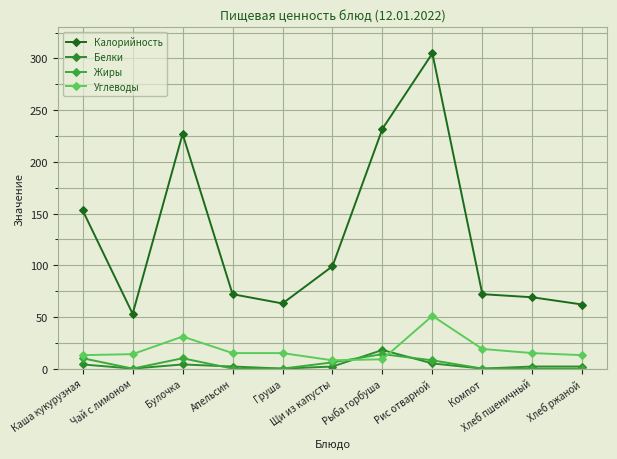

Reading left to right, transcribe all the data shown in this chart.

Калорийность: Каша кукурузная=153	Чай с лимоном=53	Булочка=227	Апельсин=72	Груша=63	Щи из капусты=99	Рыба горбуша=232	Рис отварной=305	Компот=72	Хлеб пшеничный=69	Хлеб ржаной=62
Белки: Каша кукурузная=4	Чай с лимоном=0	Булочка=4	Апельсин=2	Груша=0	Щи из капусты=2	Рыба горбуша=18	Рис отварной=5	Компот=0	Хлеб пшеничный=2	Хлеб ржаной=2
Жиры: Каша кукурузная=10	Чай с лимоном=0	Булочка=10	Апельсин=0	Груша=0	Щи из капусты=6	Рыба горбуша=14	Рис отварной=8	Компот=0	Хлеб пшеничный=0	Хлеб ржаной=0
Углеводы: Каша кукурузная=13	Чай с лимоном=14	Булочка=31	Апельсин=15	Груша=15	Щи из капусты=8	Рыба горбуша=9	Рис отварной=51	Компот=19	Хлеб пшеничный=15	Хлеб ржаной=13